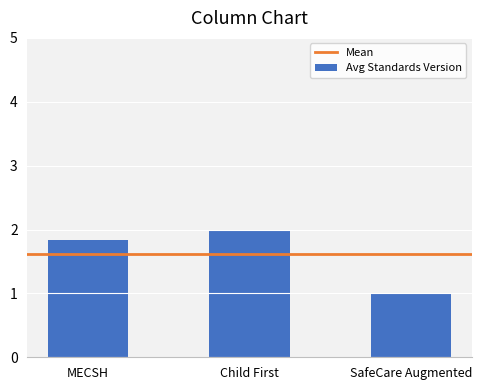

Count the number of categories in the chart.

3